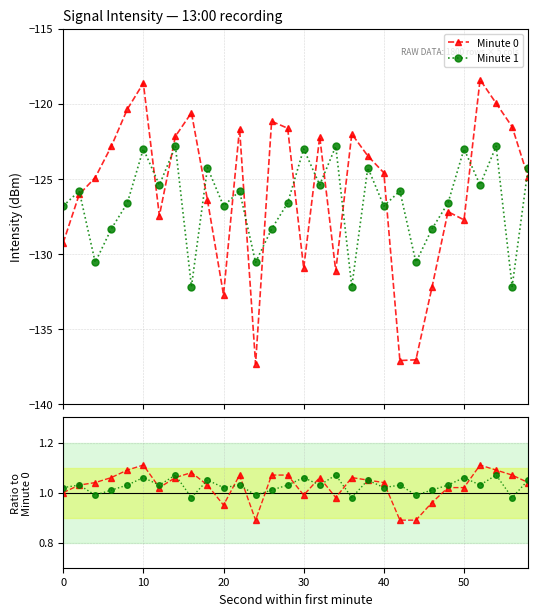

How many lines are shown in the chart?

4